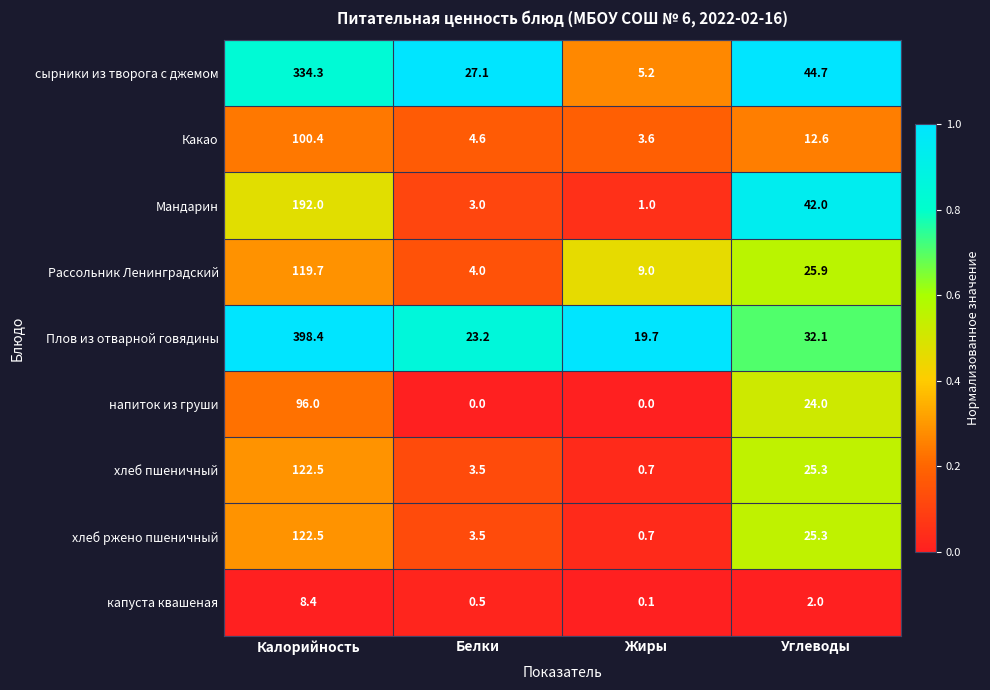

Which series has the largest range (max minus min)?

Плов из отварной говядины